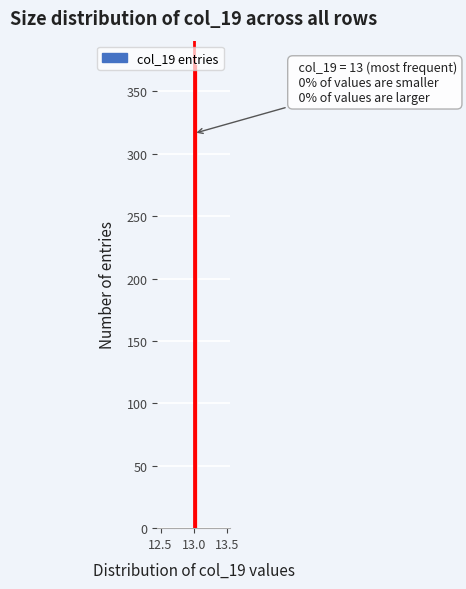

Read against the x-axis, roughly where is the centre of the tallest bar?

13.05